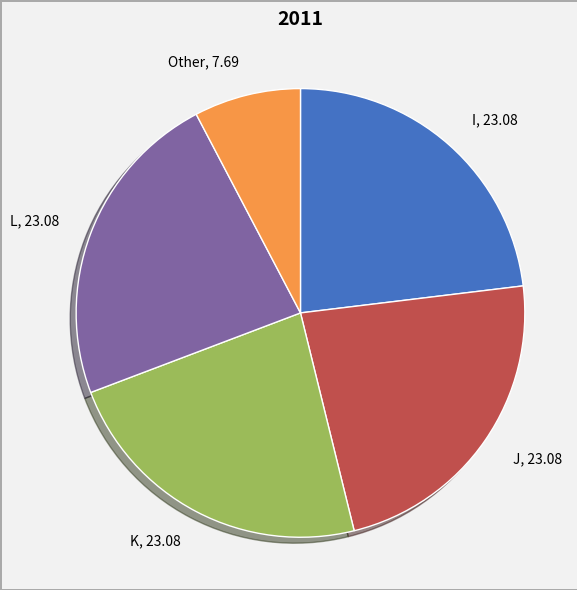

Count the number of slices in the pie.

5